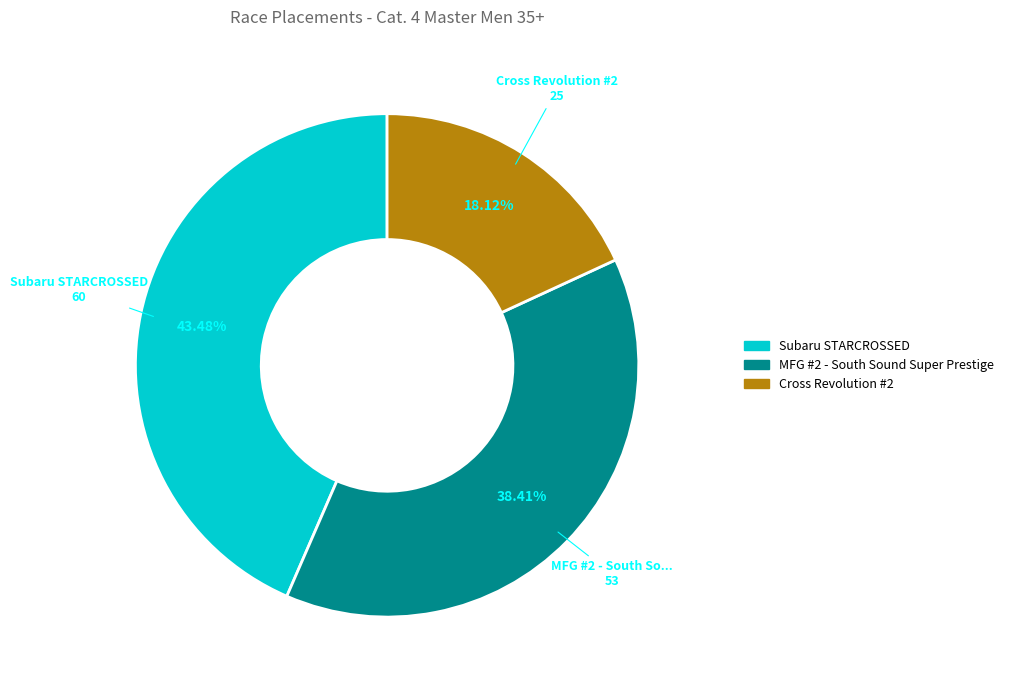

How many segments does this pie chart have?

3